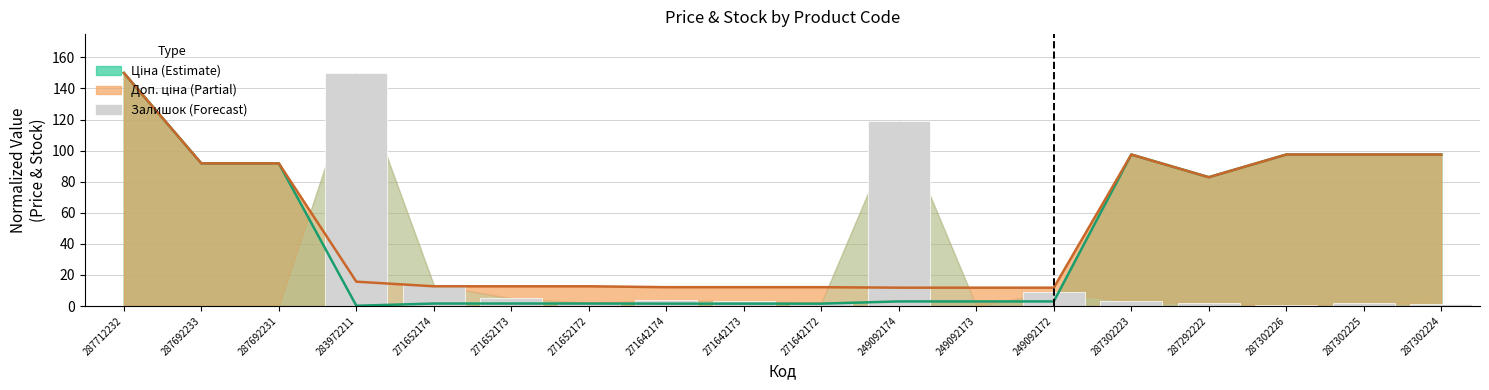

What is the ratio of the value at 271642173 to the value at 271652173?

0.6